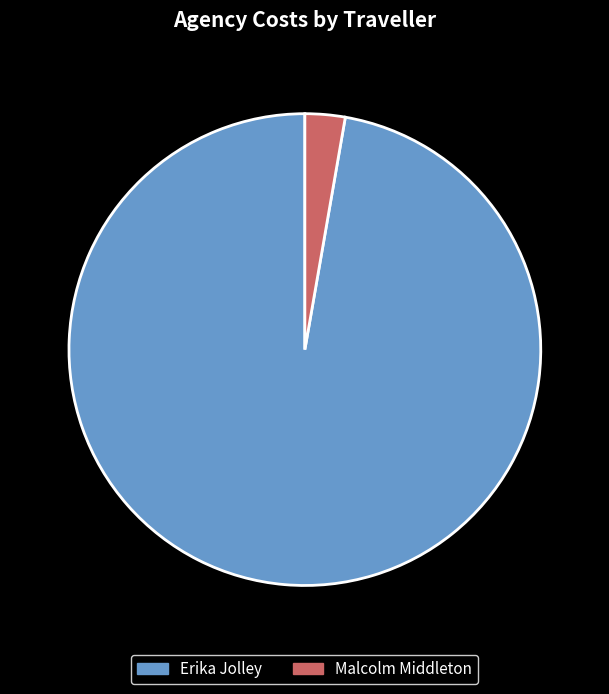

Rank the categories by value from lowest to highest.

Malcolm Middleton, Erika Jolley